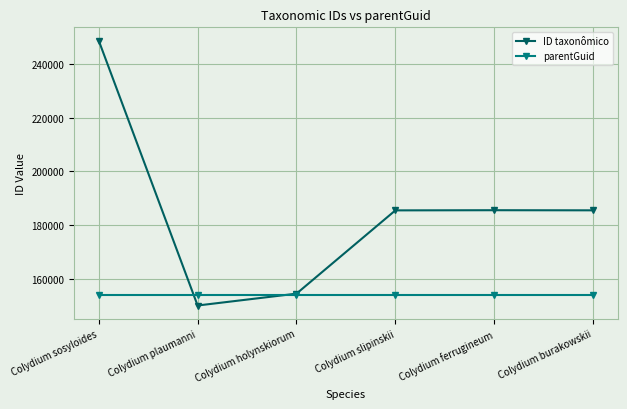

What is the minimum value for parentGuid?

154323